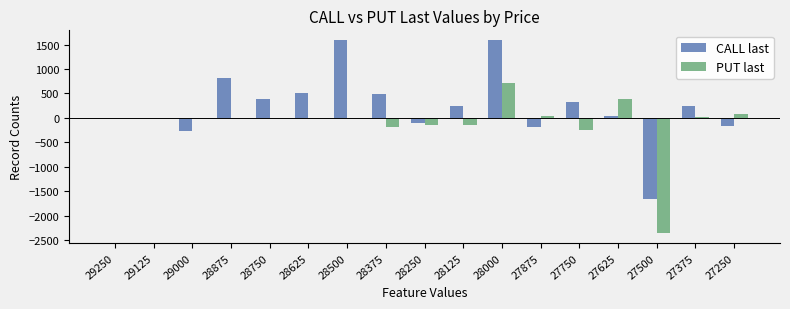

At which category is the sum across all series the highest?

28000